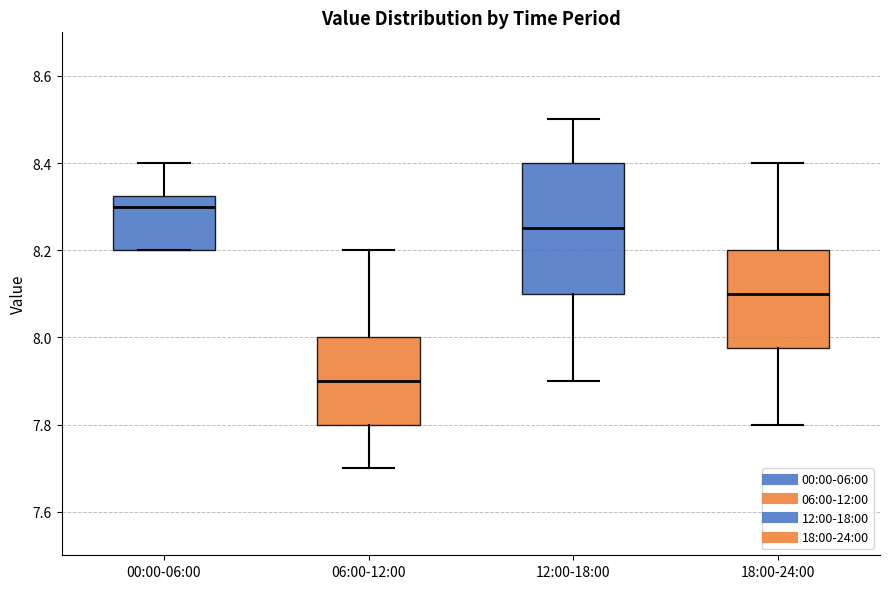

Reading left to right, read every box against the y-axis: the position of its median line, the range the box covers, and the ends of its whiskers. The values are not printed on the chart, so give them approximately, as read against the axis.

00:00-06:00: median 8.30, box 8.20 to 8.32, whiskers 8.20 to 8.40
06:00-12:00: median 7.90, box 7.80 to 8.00, whiskers 7.70 to 8.20
12:00-18:00: median 8.26, box 8.10 to 8.40, whiskers 7.90 to 8.50
18:00-24:00: median 8.10, box 7.98 to 8.20, whiskers 7.80 to 8.40